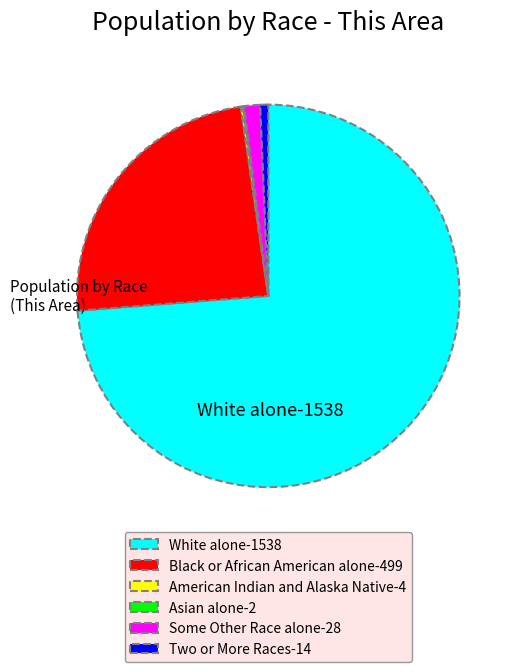

Which slice is the largest?

White alone-1538